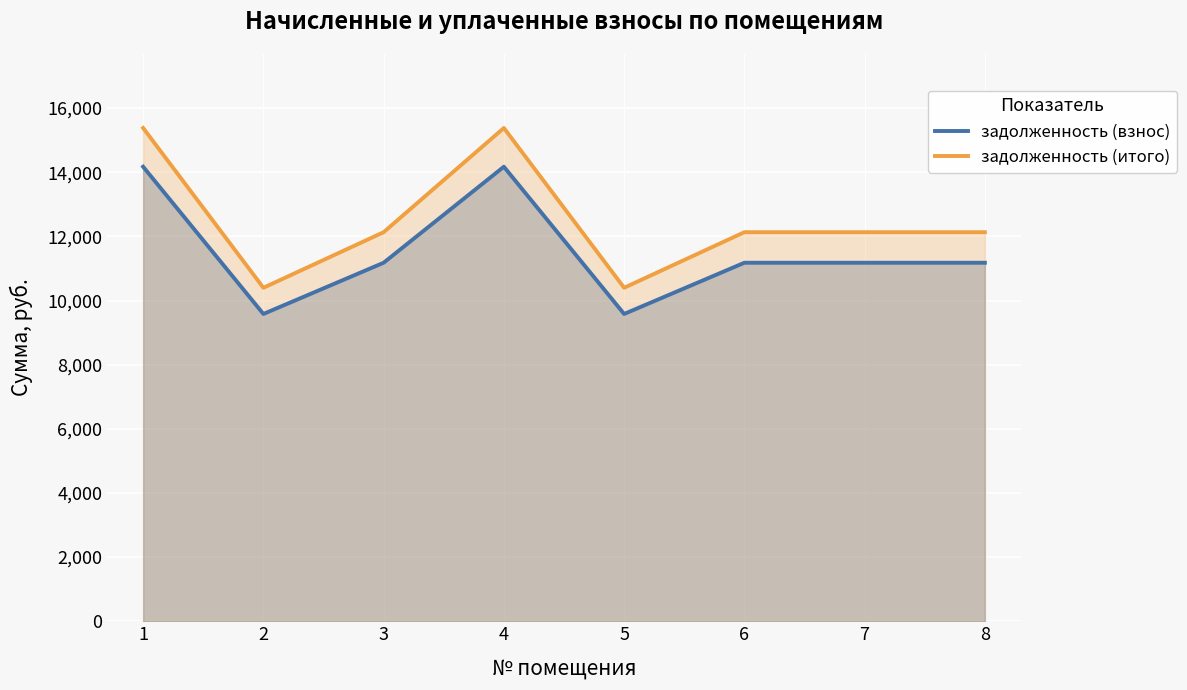

What is the smallest value displayed?

9580.8